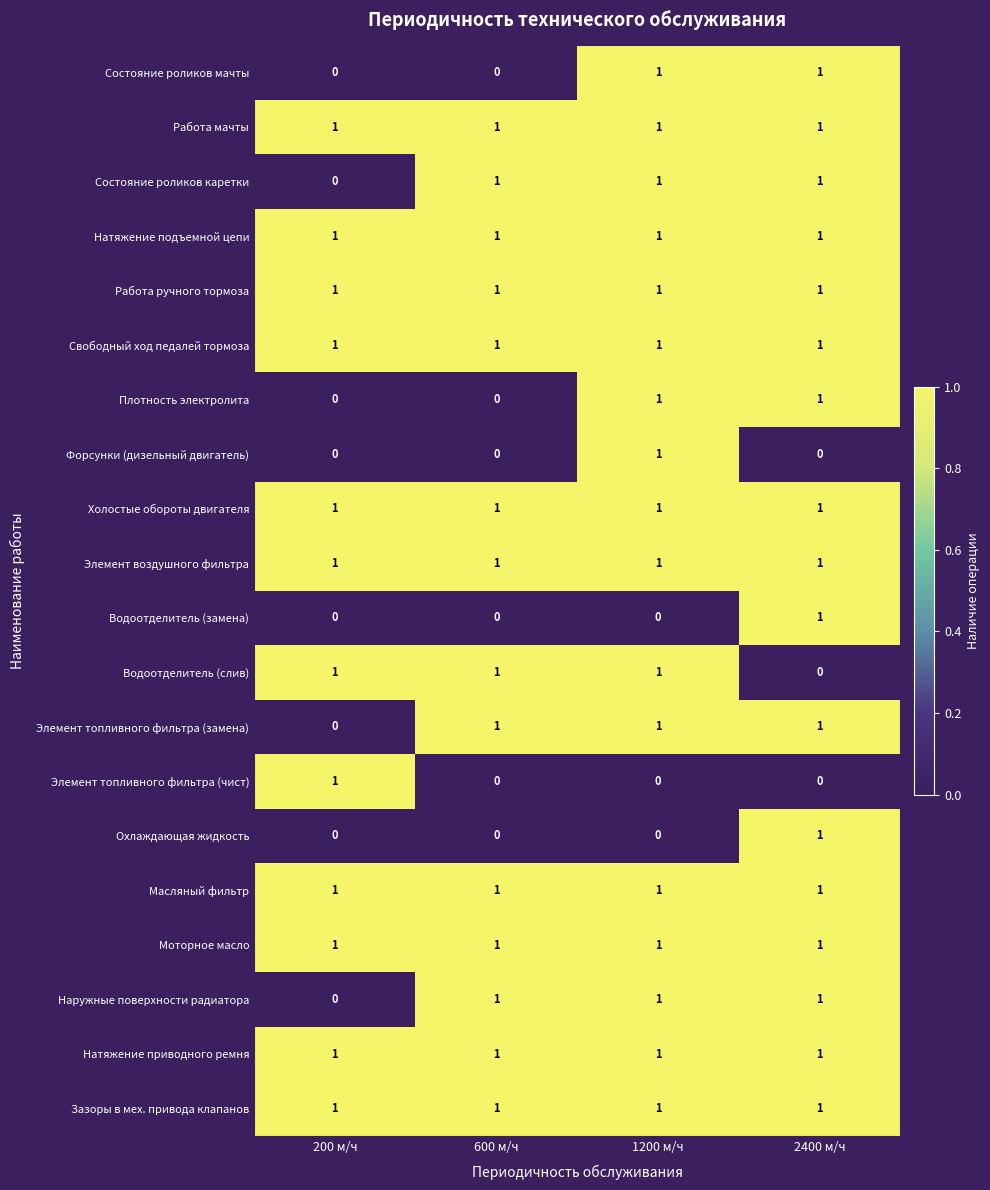

At how many categories does at least one series exceed 0?

4